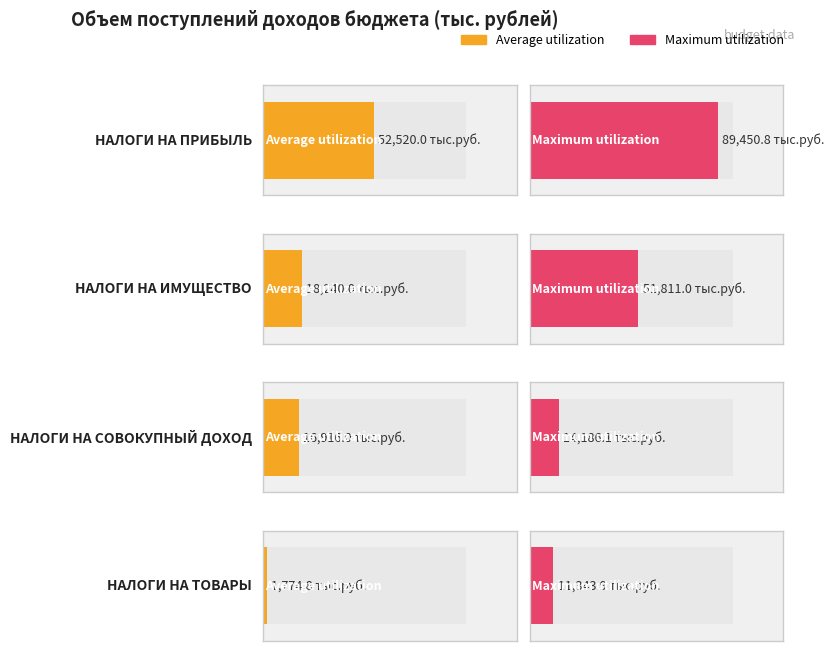

True or false: Maximum utilization has a value of 77867.0 at НАЛОГИ НА ИМУЩЕСТВО.

False